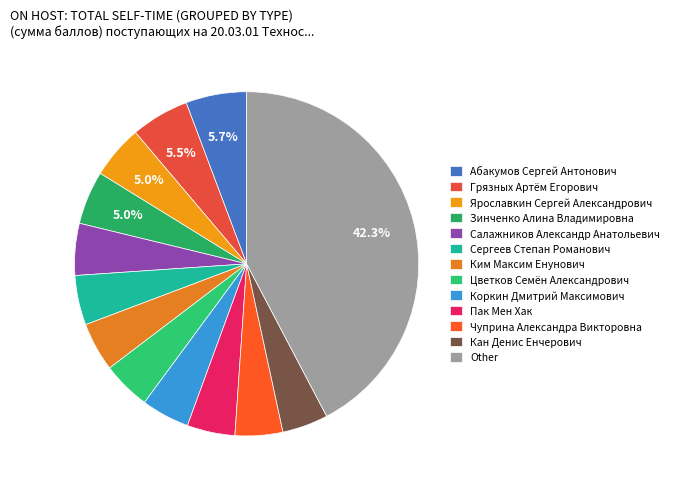

To the nearest percent, what is the average slice percentage?

8%